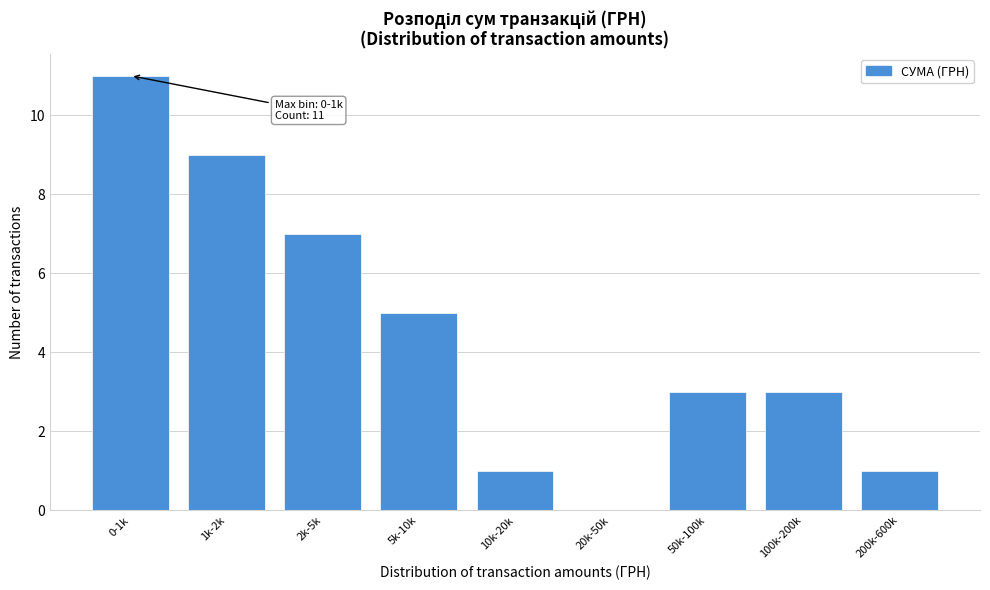

Reading left to right, list all the values displayed in this chart.

0-1k=11	1k-2k=9	2k-5k=7	5k-10k=5	10k-20k=1	20k-50k=0	50k-100k=3	100k-200k=3	200k-600k=1